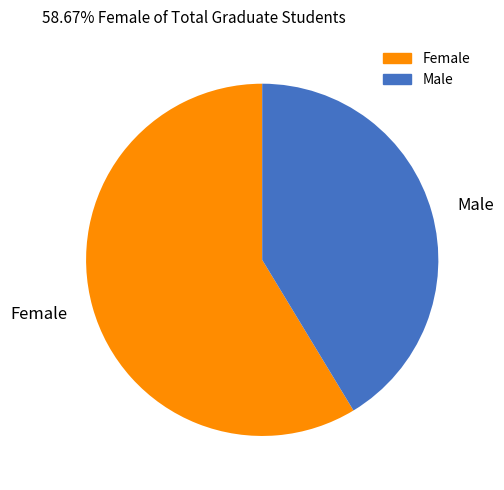

Approximately how many times larger is the value at Male compared to Female?

0.7